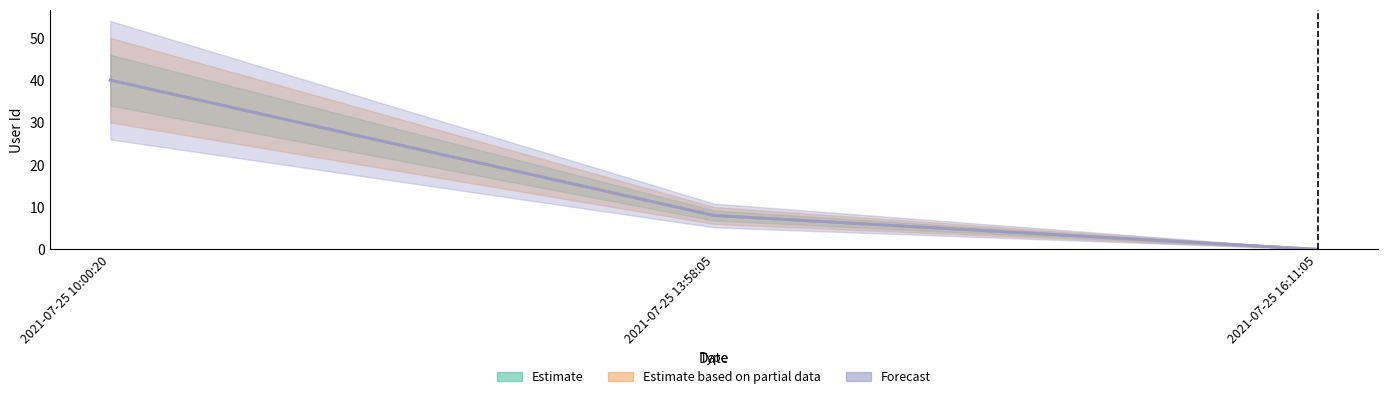

Between 2021-07-25 10:00:20 and 2021-07-25 16:11:05, which is larger?

2021-07-25 10:00:20